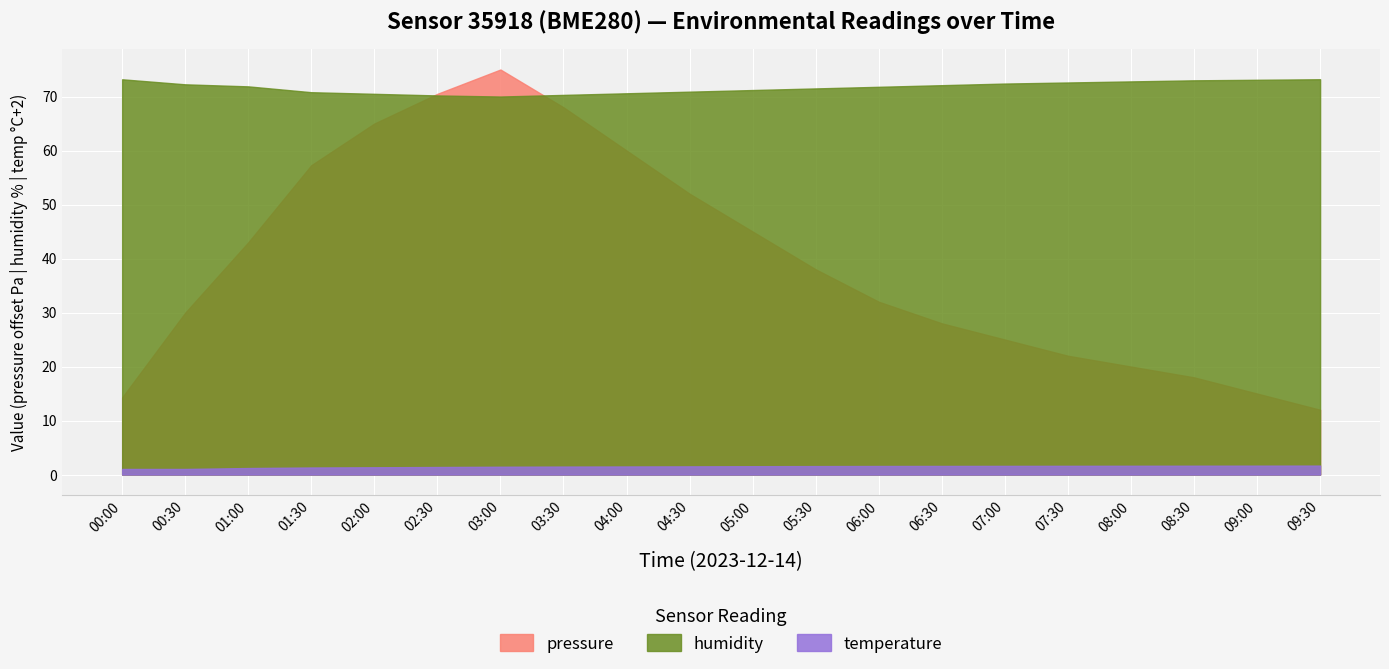

What is the highest value of the temperature series?

1.7